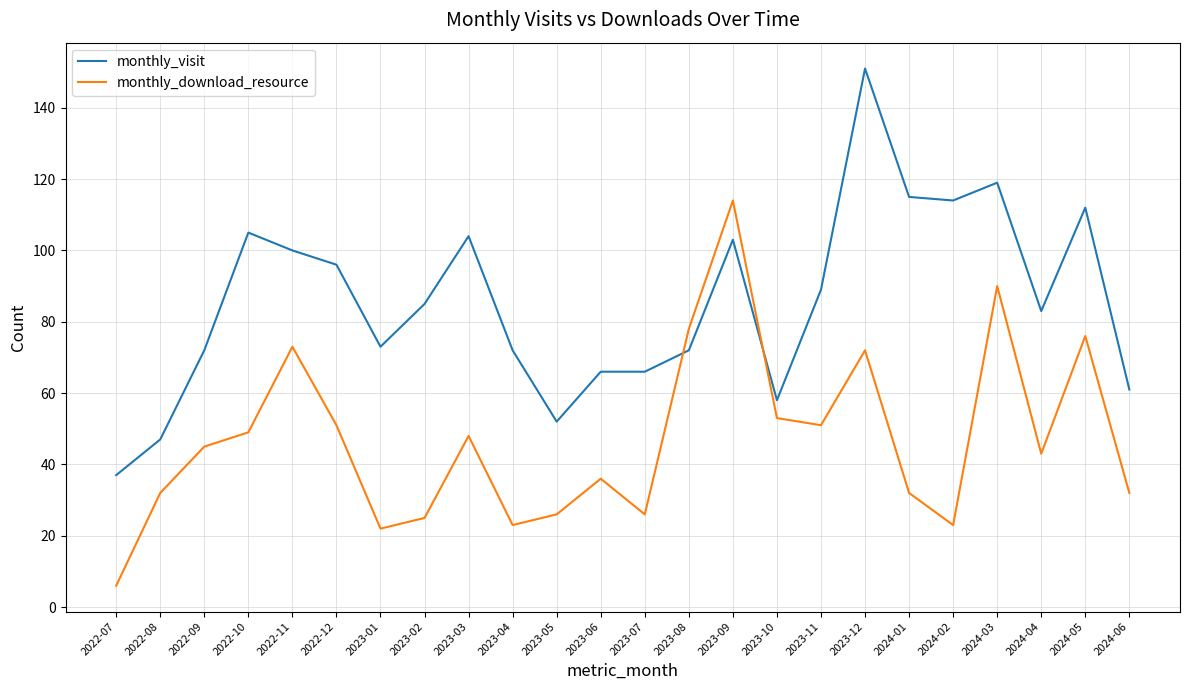

Where does the monthly_visit series first go above 85?

2022-10